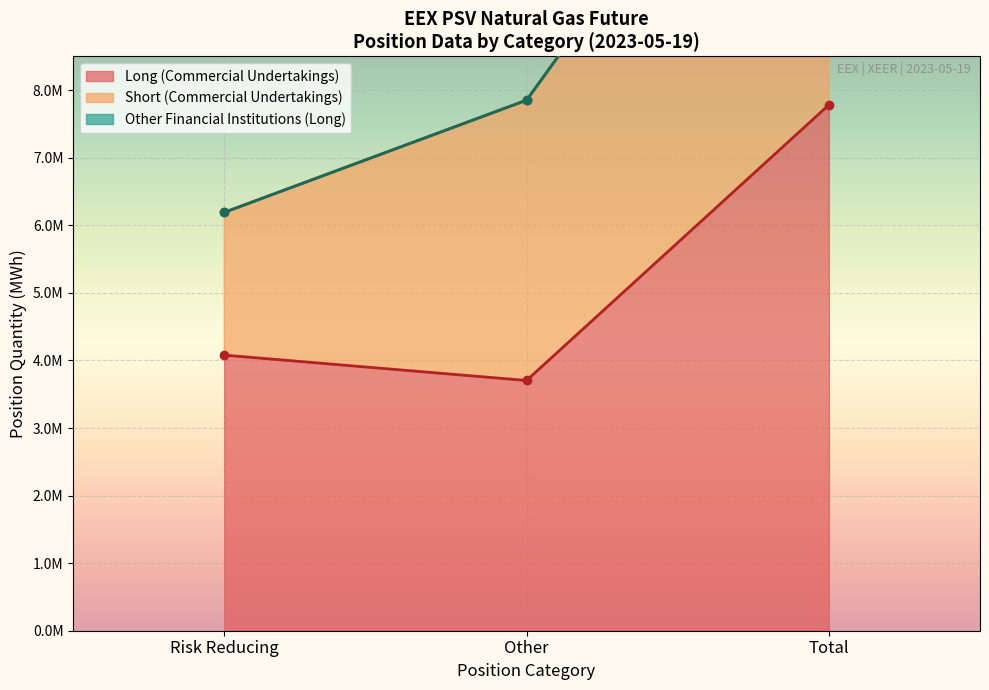

What is the spread (max minus min) of values at Risk reducing (Short)?

339264.0